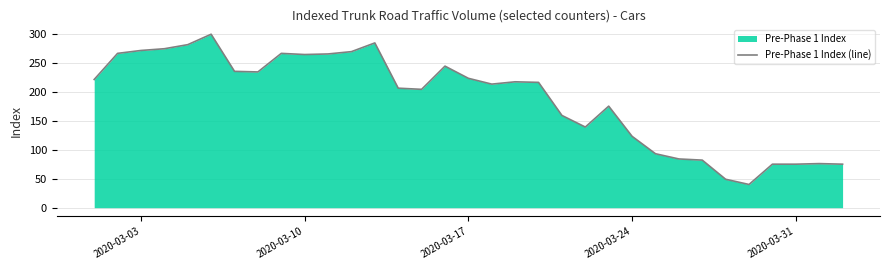

Reading left to right, transcribe all the data shown in this chart.

221	266	271	274	281	299	235	234	266	264	265	269	284	206	204	244	223	213	217	216	159	139	175	123	93	84	82	49	40	75	75	76	75